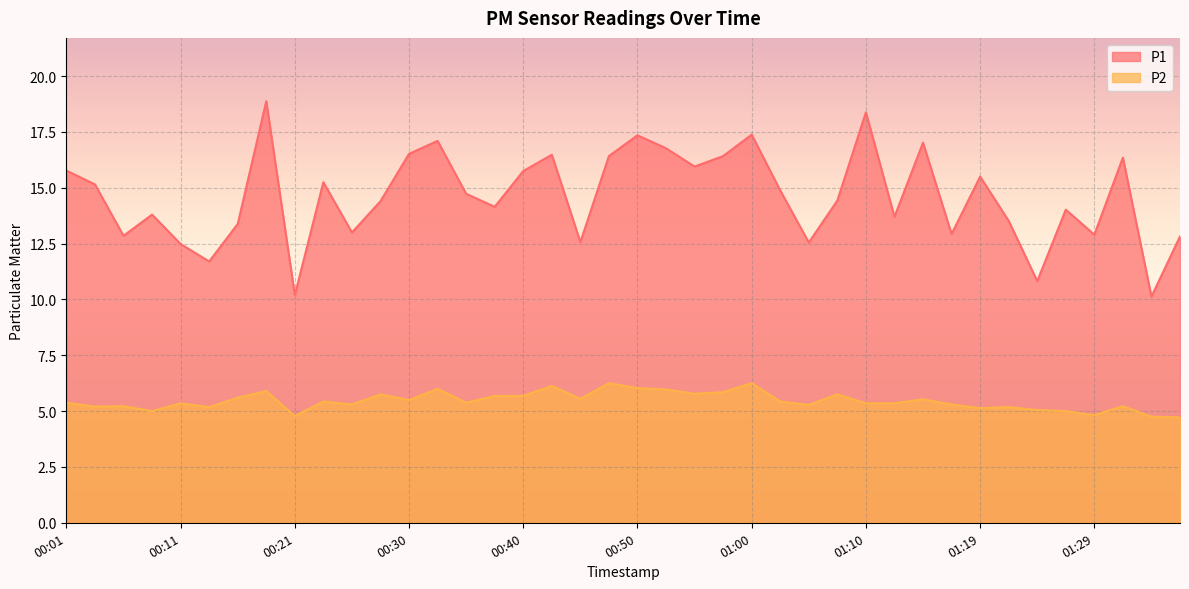

Rank the series by their maximum value, from highest to lowest.

P1, P2